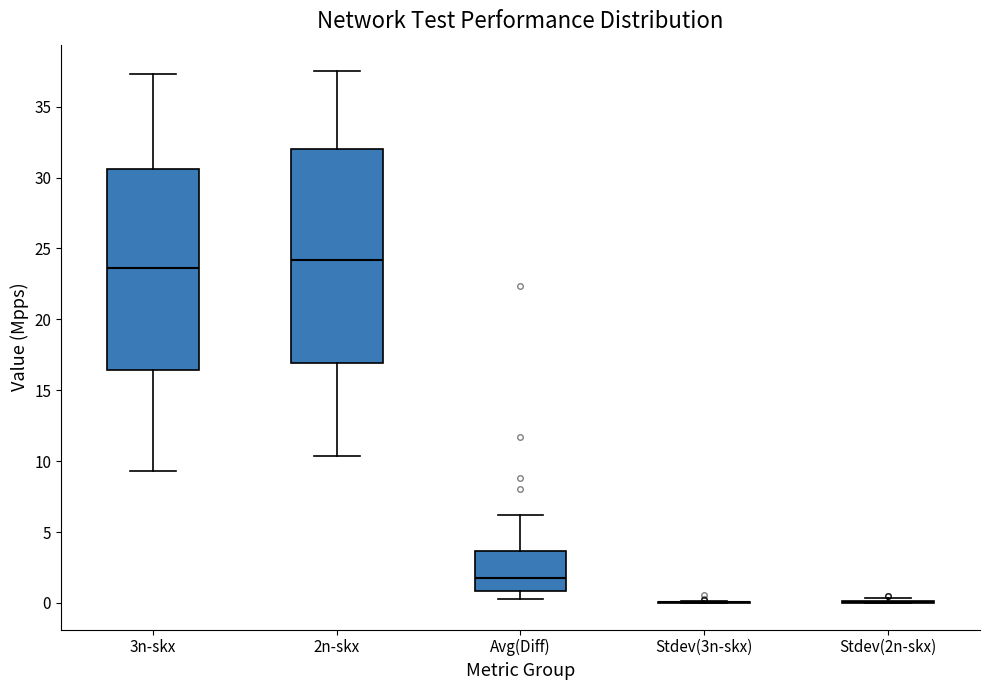

Reading left to right, transcribe this box plot: for each box, give where its median line is, the range the box spans, and where its two whiskers end, as read against the y-axis. The values are not printed on the chart, so give them approximately, as read against the axis.

3n-skx: median 23.5, box 16.5 to 30.5, whiskers 9.5 to 37.5
2n-skx: median 24.0, box 17.0 to 32.0, whiskers 10.5 to 37.5
Avg(Diff): median 1.5, box 1.0 to 3.5, whiskers 0.0 to 6.0
Stdev(3n-skx): box collapsed to a line at 0.0, whiskers 0.0 to 0.0
Stdev(2n-skx): box collapsed to a line at 0.0, whiskers 0.0 to 0.5